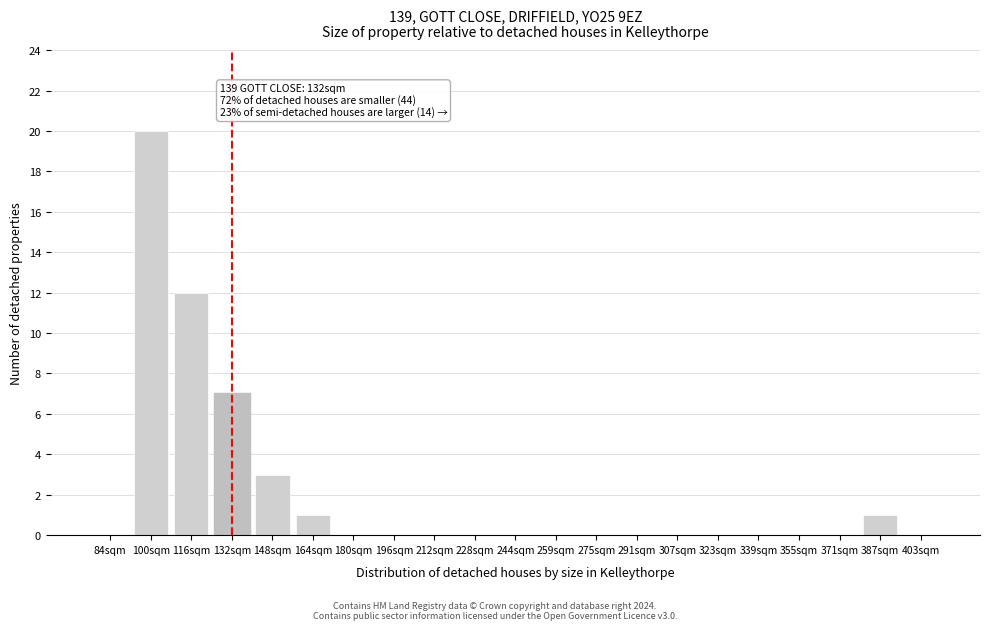

Reading right to left, transcribe all the data shown in this chart.

403sqm=0	387sqm=1	371sqm=0	355sqm=0	339sqm=0	323sqm=0	307sqm=0	291sqm=0	275sqm=0	259sqm=0	244sqm=0	228sqm=0	212sqm=0	196sqm=0	180sqm=0	164sqm=1	148sqm=3	132sqm=7	116sqm=12	100sqm=20	84sqm=0